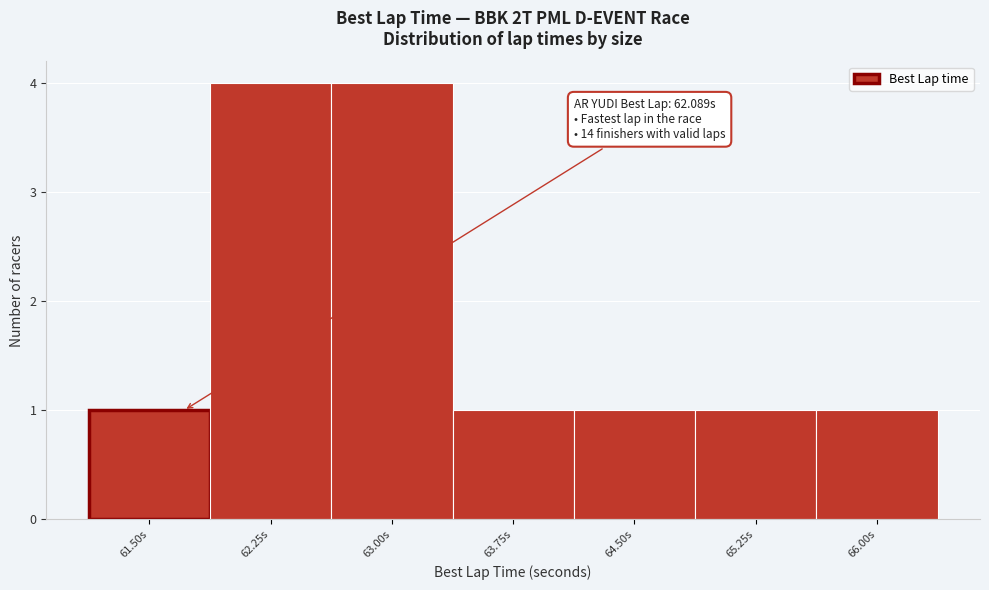

Reading left to right, transcribe all the data shown in this chart.

1	4	4	1	1	1	1